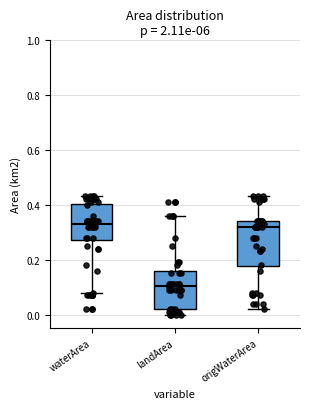

Reading left to right, read every box against the y-axis: the position of its median line, the range the box covers, and the ends of its whiskers. The values are not printed on the chart, so give them approximately, as read against the axis.

waterArea: median 0.34, box 0.28 to 0.40, whiskers 0.08 to 0.44
landArea: median 0.10, box 0.02 to 0.16, whiskers 0.00 to 0.36
origWaterArea: median 0.32, box 0.18 to 0.34, whiskers 0.02 to 0.44